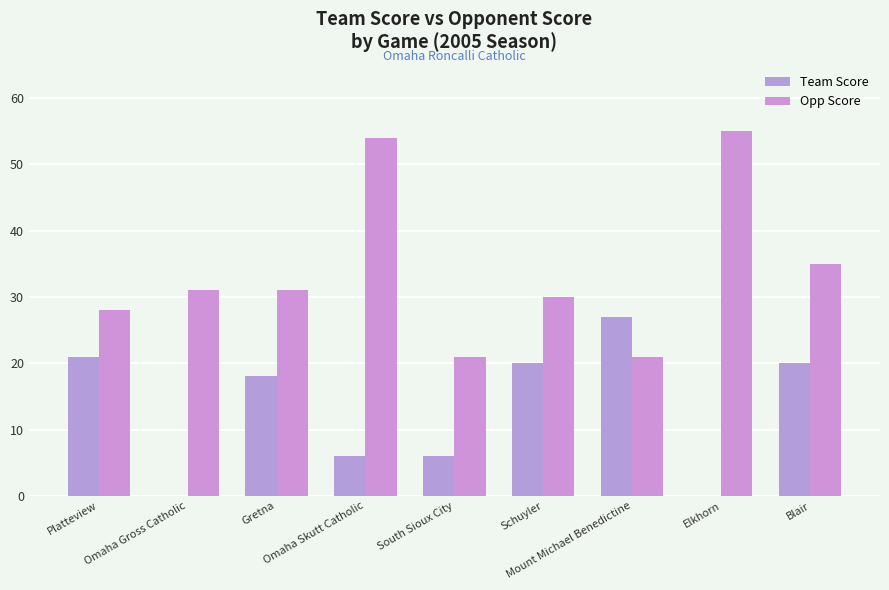

Reading left to right, what are all the values shown in this chart?

Team Score: 21	0	18	6	6	20	27	0	20
Opp Score: 28	31	31	54	21	30	21	55	35